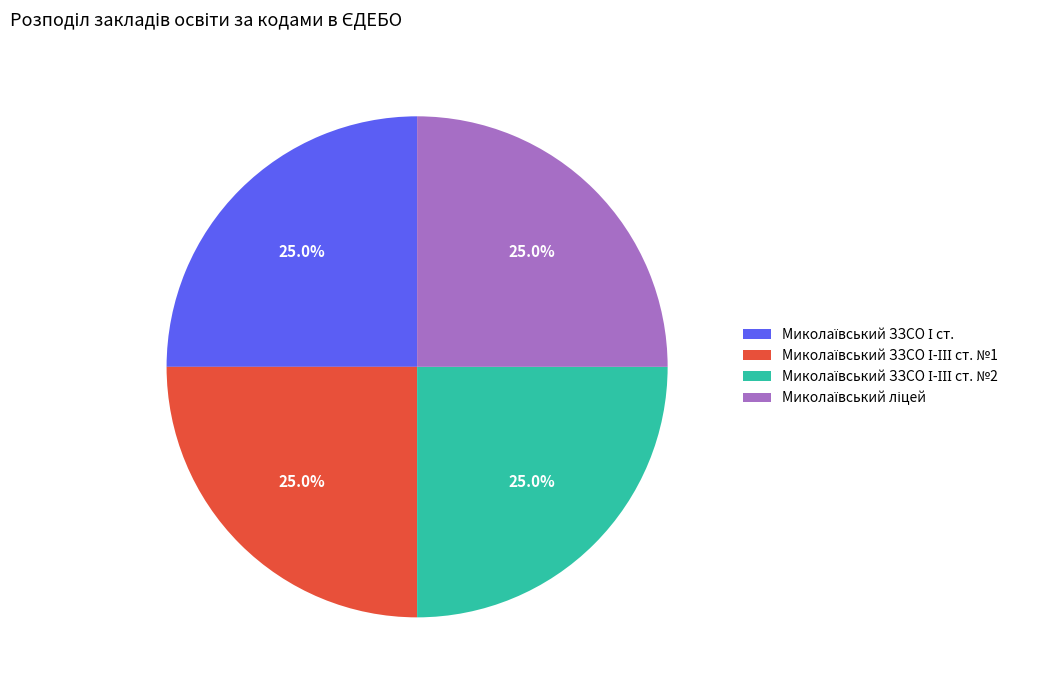

How many slices are in this pie chart?

4